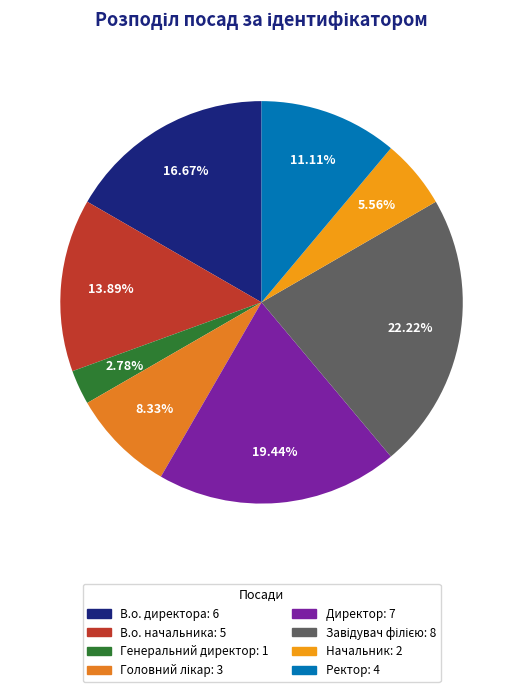

What is the ratio of the value at В.о. директора to the value at Головний лікар?

2.0